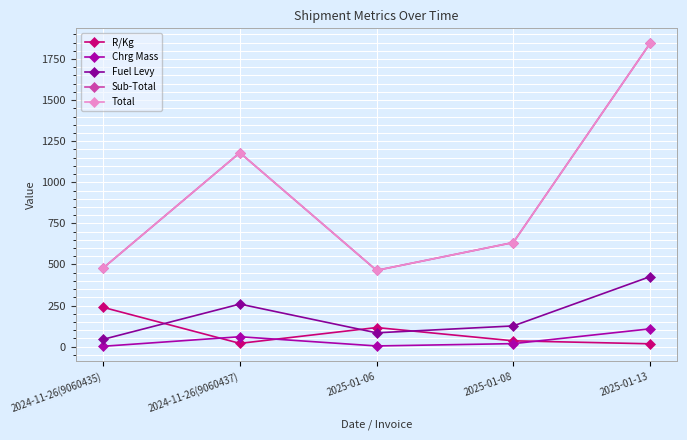

Is this an area chart (filled region under the line)?

No